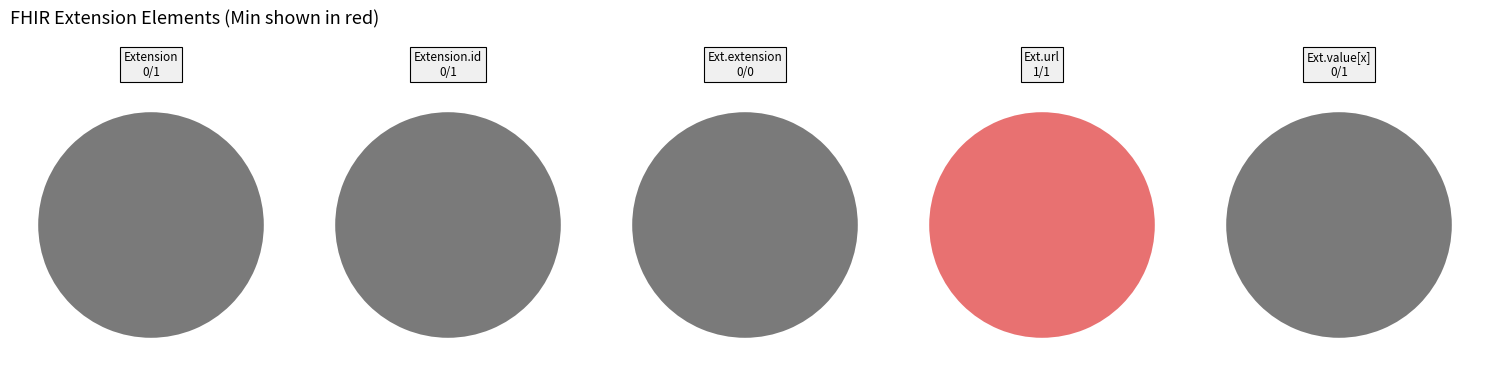

The Extension.id slice represents 1% of the pie. True or false?

False